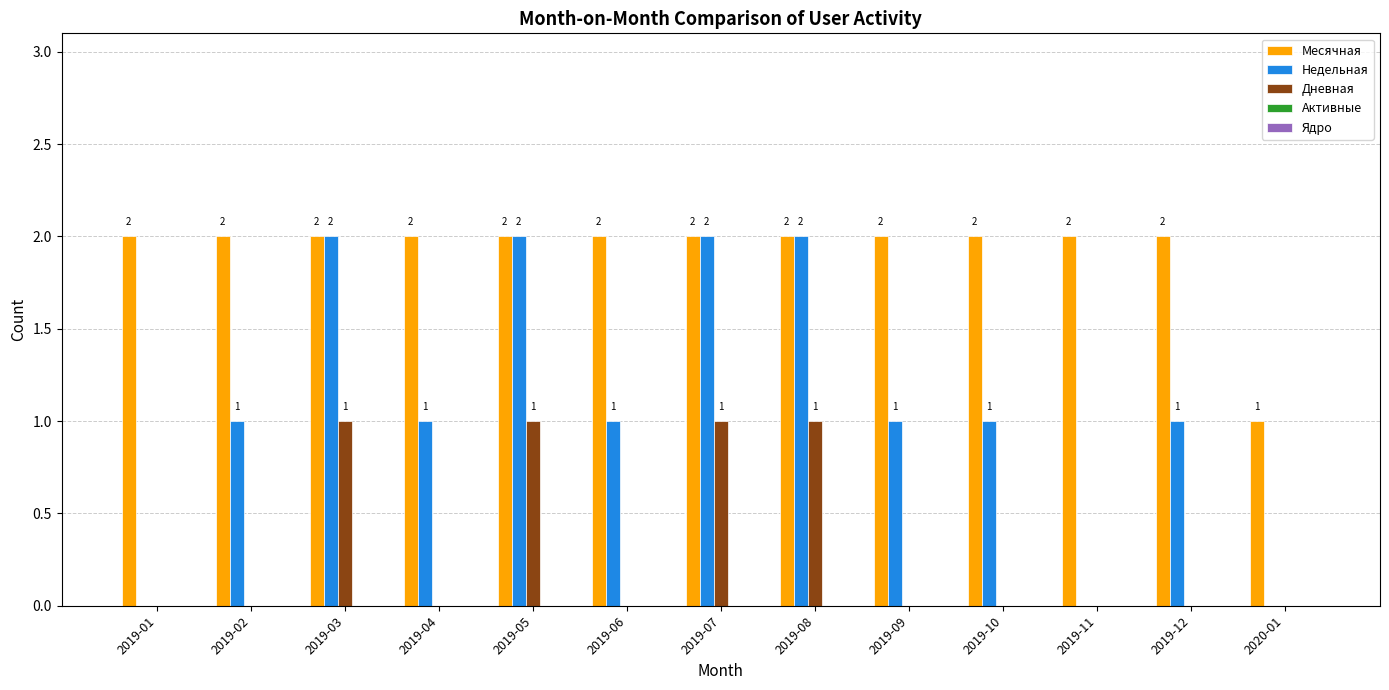

The value of Дневная at 2020-01 is 1. True or false?

False